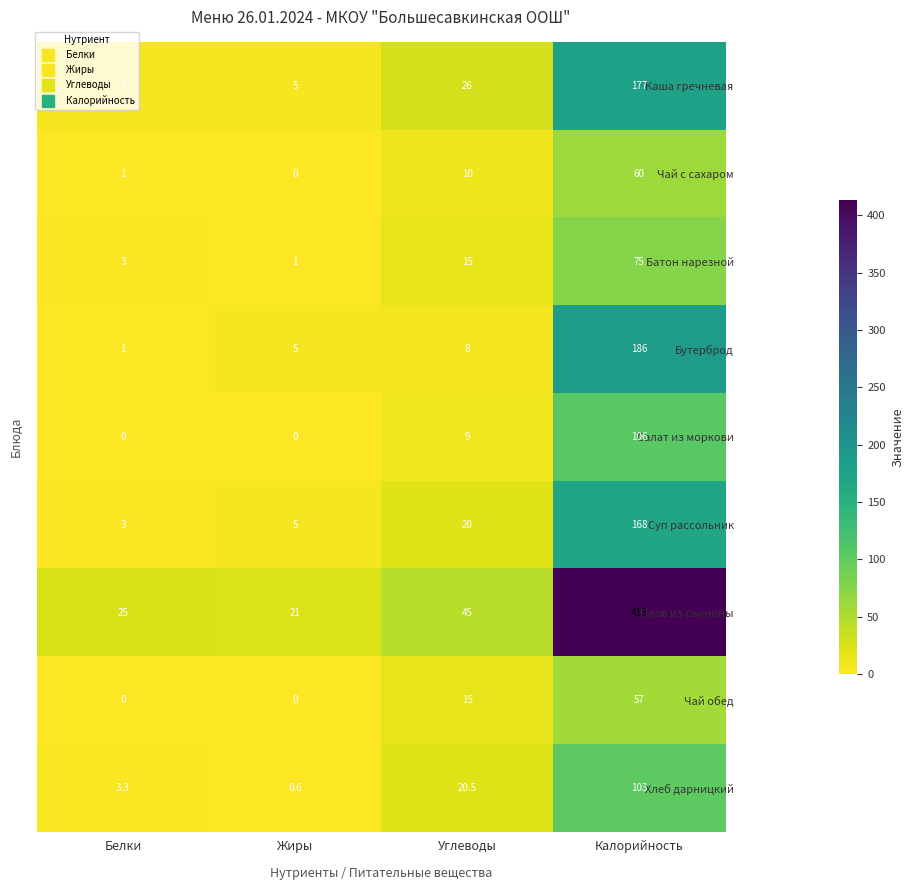

At how many categories does at least one series exceed 281?

1